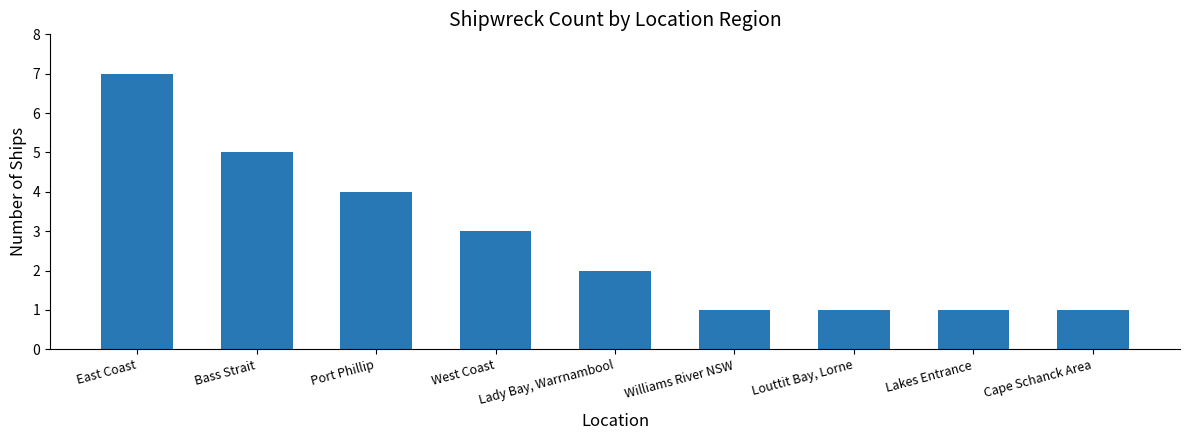

What is the label of the 1st bar from the right?

Cape Schanck Area